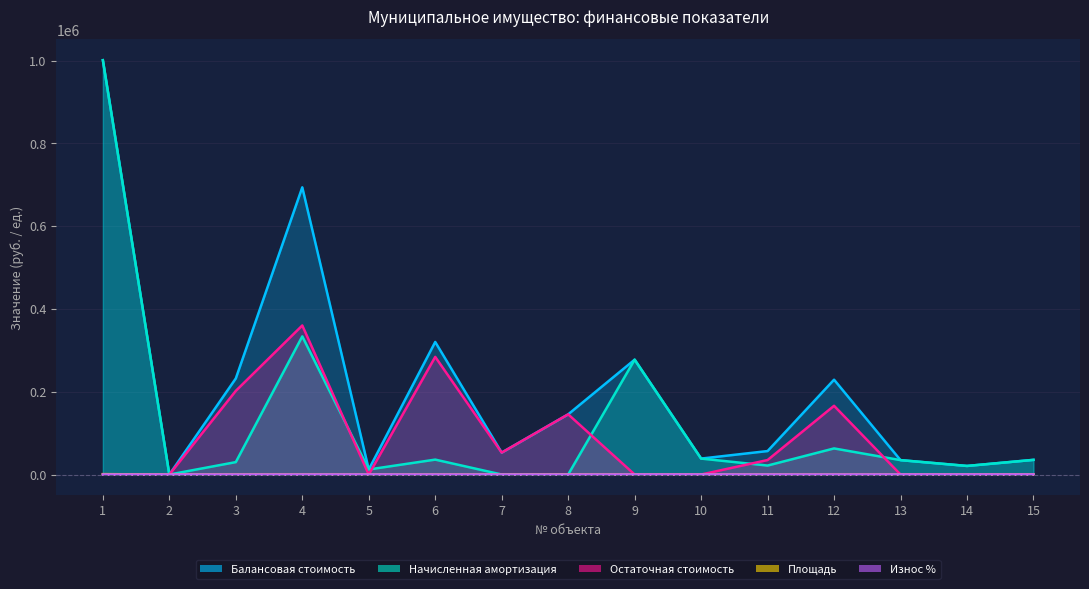

What is the difference between the maximum and second lowest values in the Площадь series?

935.0